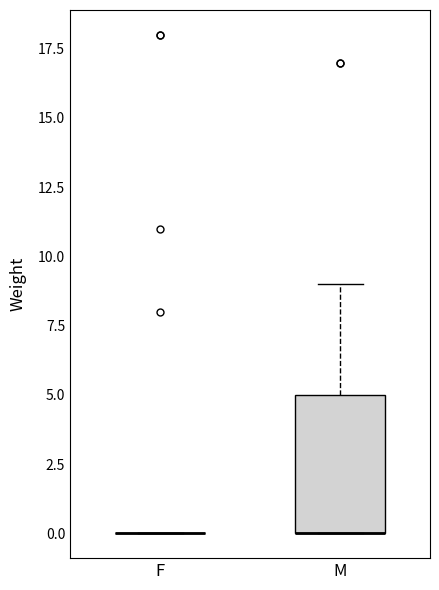

Comparing the boxes themselves (not the whiskers), which one is the tallest?

M